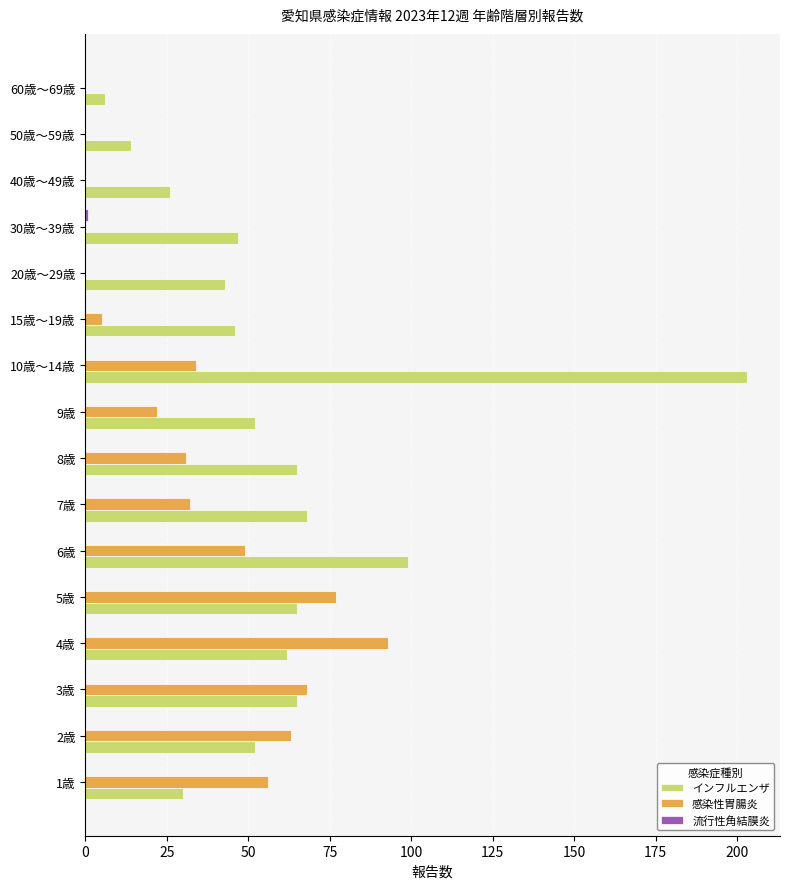

Which series has the largest total across all categories?

インフルエンザ